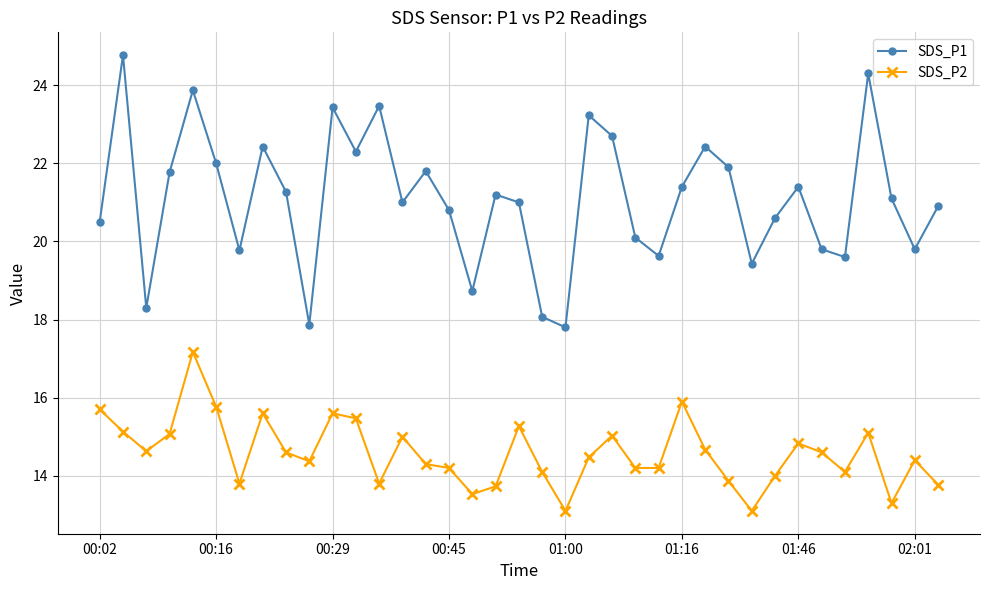

What is the minimum value for SDS_P2?

13.1